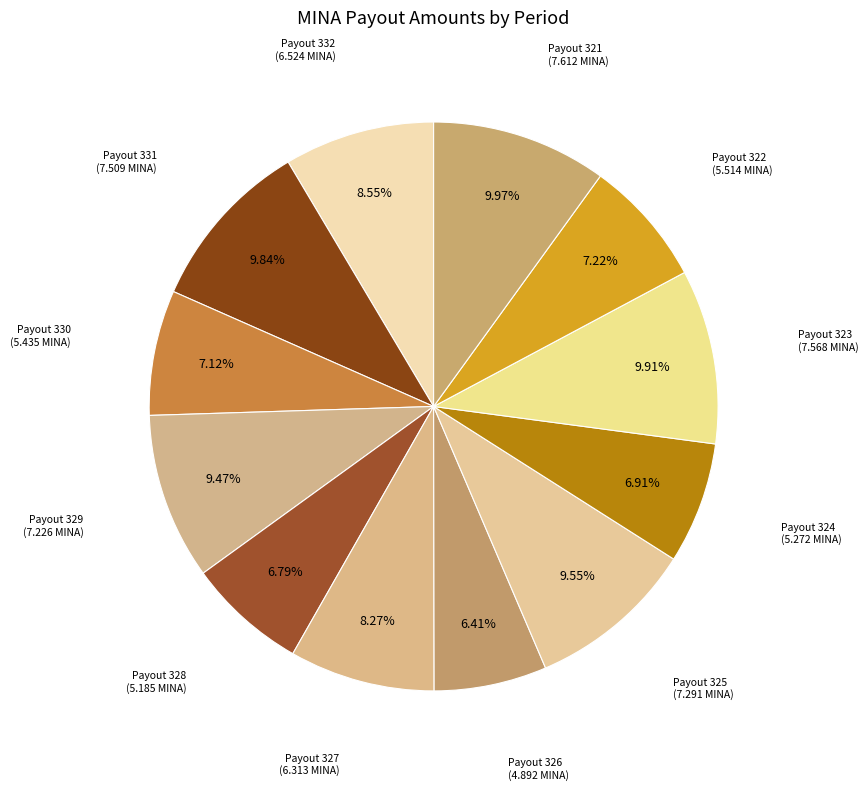

Do Payout 323 and Payout 321 together represent more than half of the pie?

No